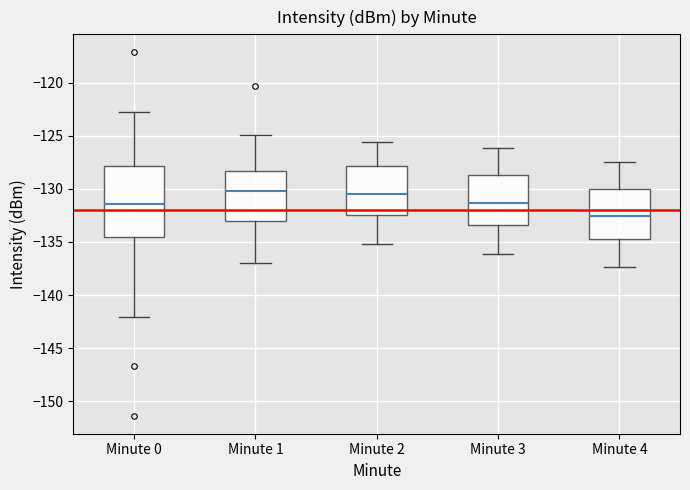

Comparing the boxes themselves (not the whiskers), which one is the tallest?

Minute 0